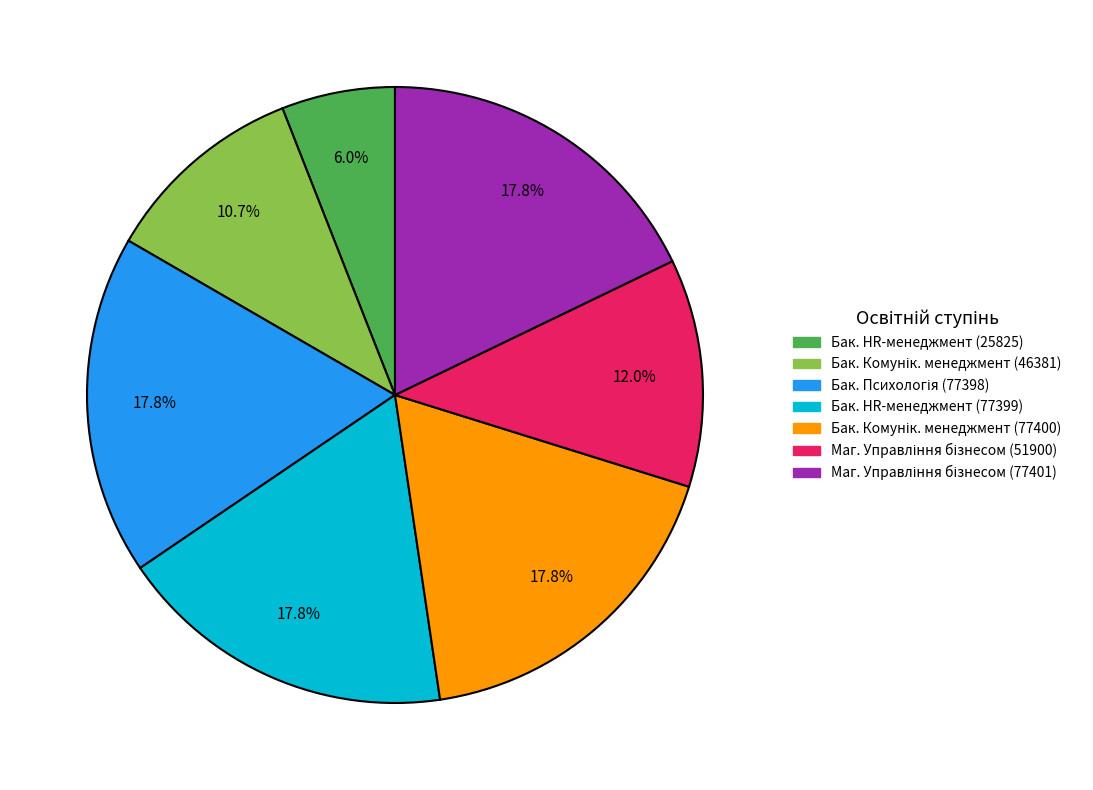

Is there any slice that represents more than half of the pie?

No